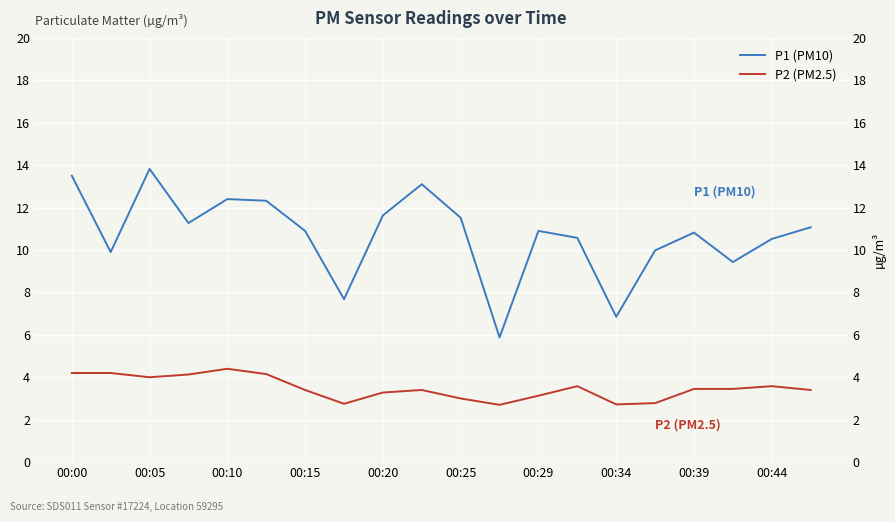

What is the difference between the P2 (PM2.5) values at 00:29 and 00:20?

0.1